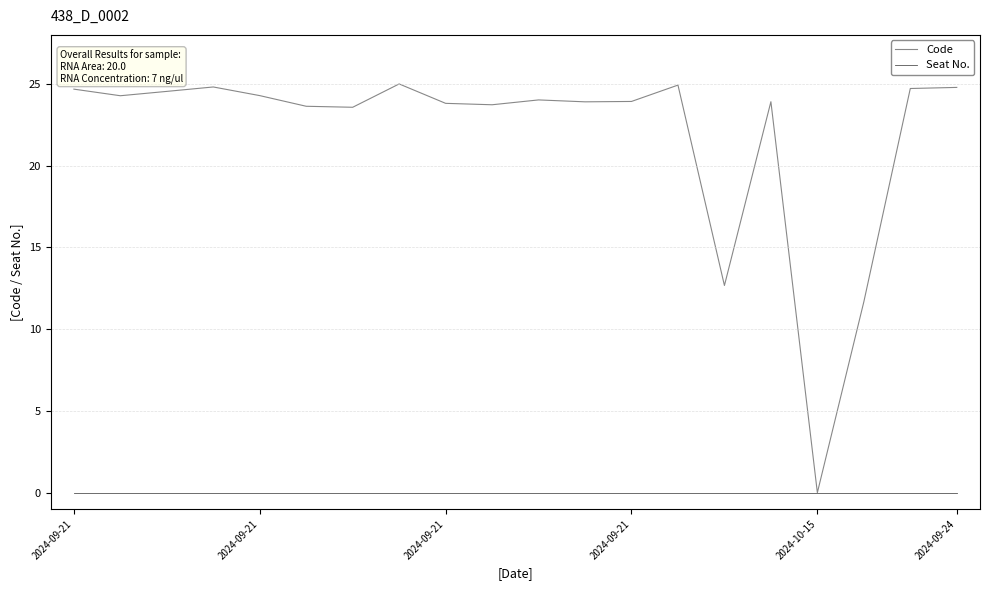

List the series in order of their overall mean, lowest first.

Seat No., Code